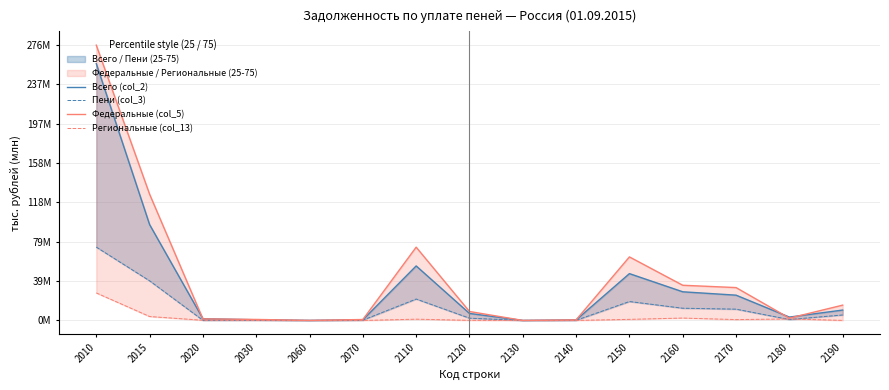

Is the value of Федеральные (col_5) at 2030 greater than the value of Пени (col_3) at 2160?

No